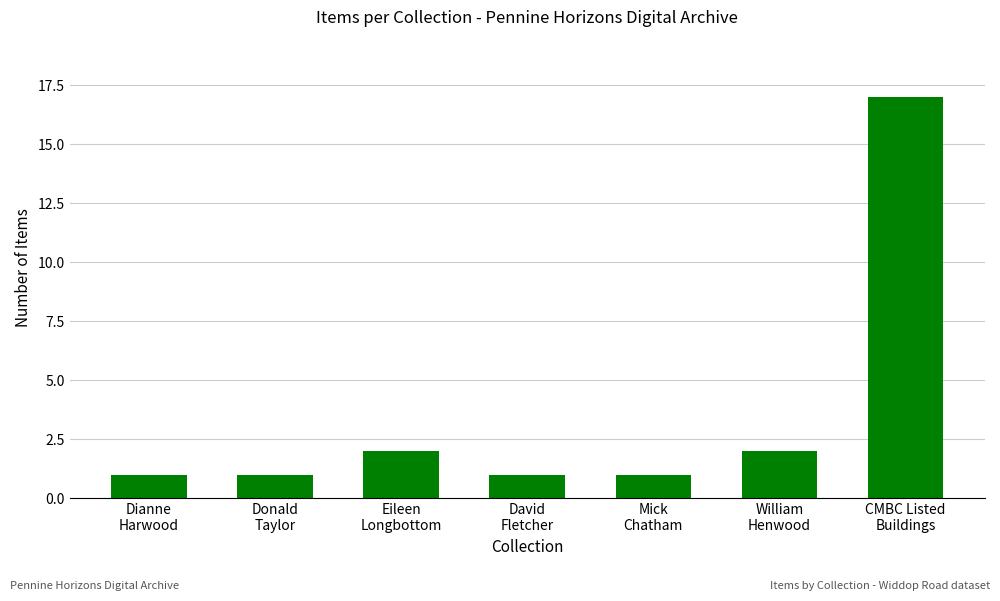

True or false: the data shows 1 at Eileen
Longbottom.

False